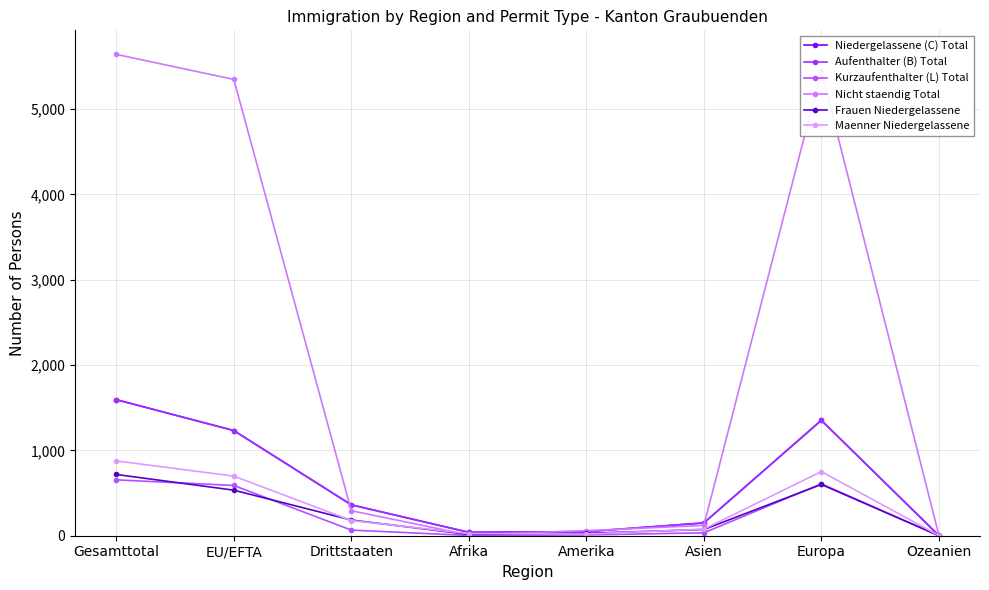

The Niedergelassene (C) Total series shows 2125 at Europa. True or false?

False